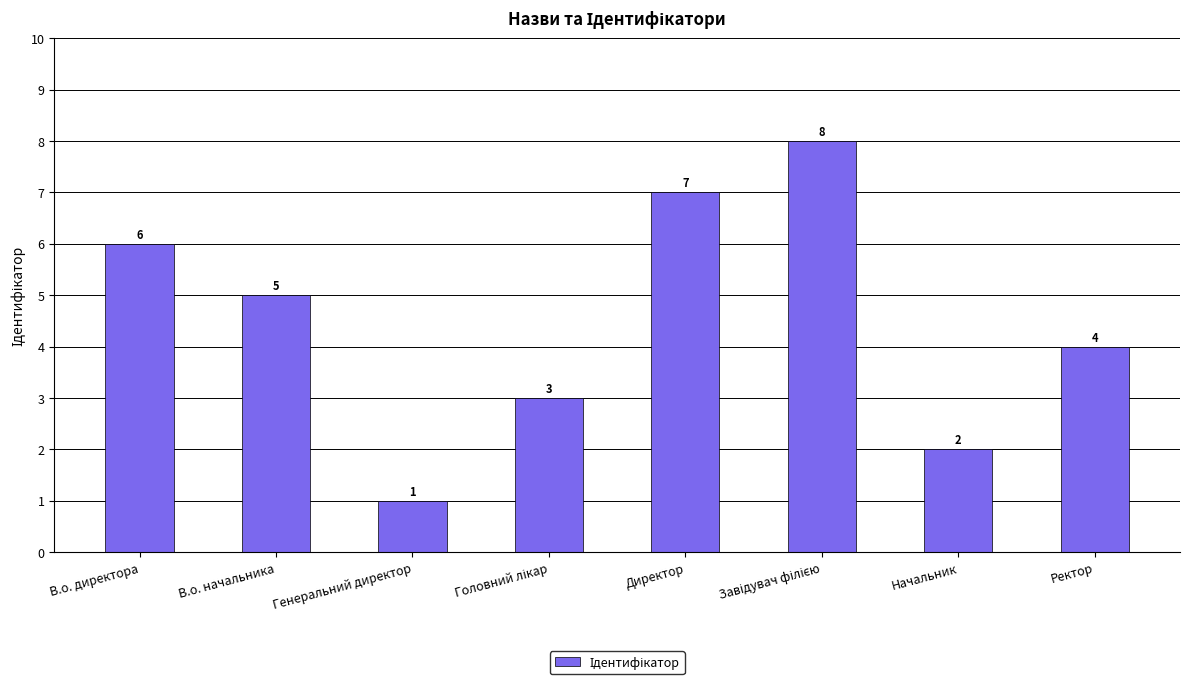

Which category has the lowest value across all series?

Генеральний директор